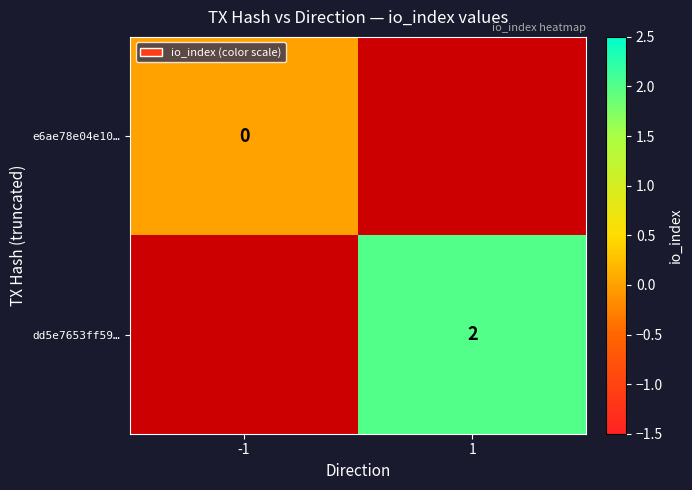

At how many categories does at least one series exceed 0?

1